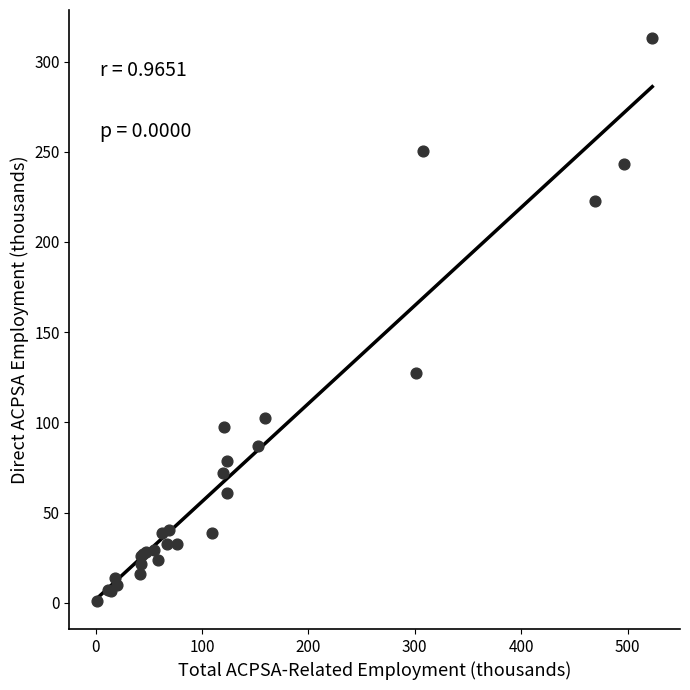

What Y value in the scatter plot is closest to 157?

127.6